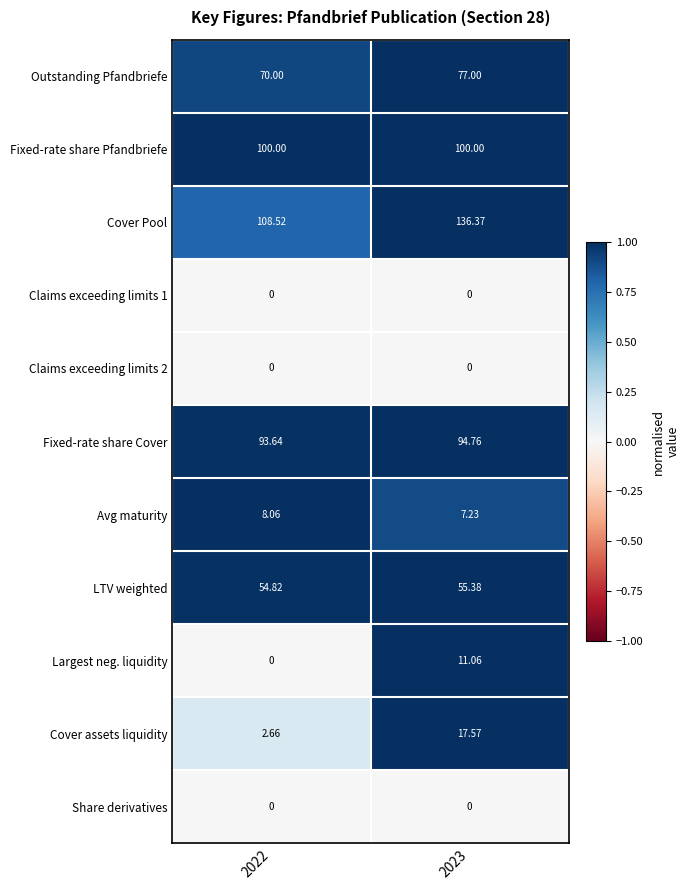

Between 2022 and 2023, which series saw the biggest shift?

Cover Pool